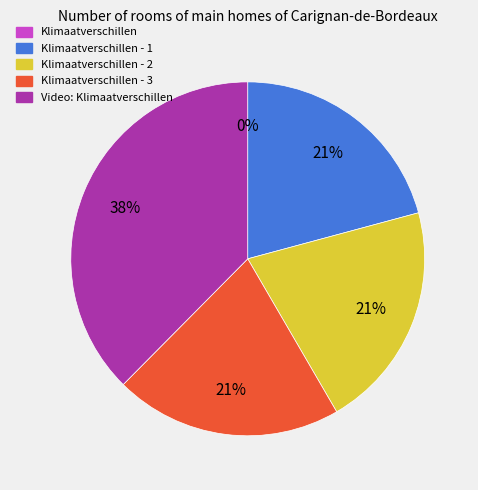

Does any single category account for the majority?

No